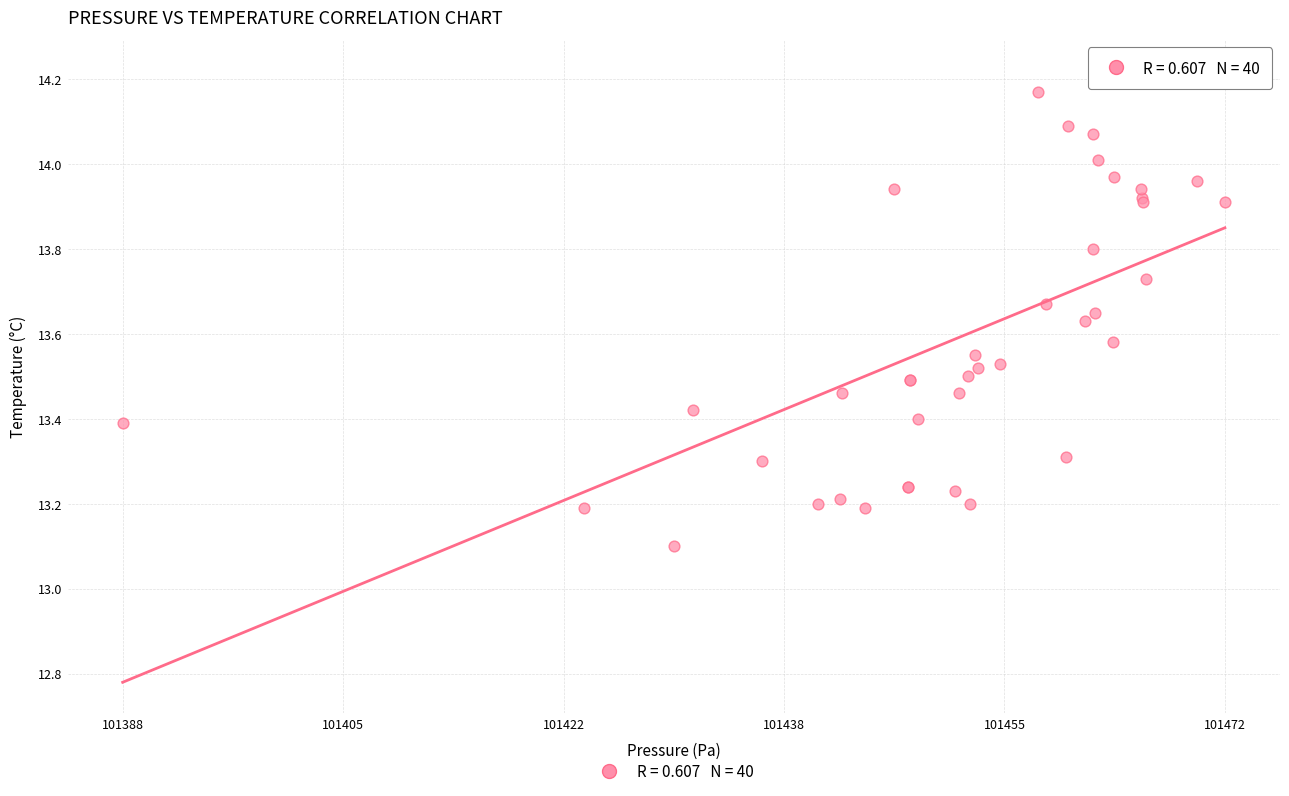

What Y value in the scatter plot is closest to 13?

13.1